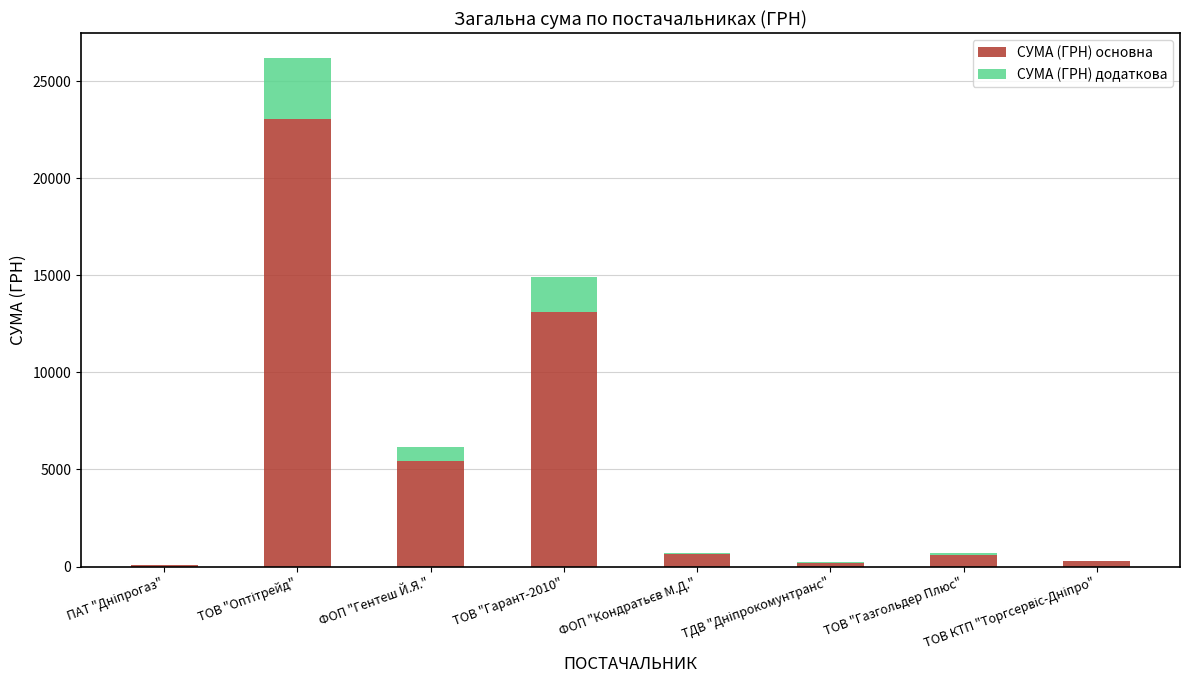

What is the highest value of the СУМА (ГРН) основна series?

23028.7